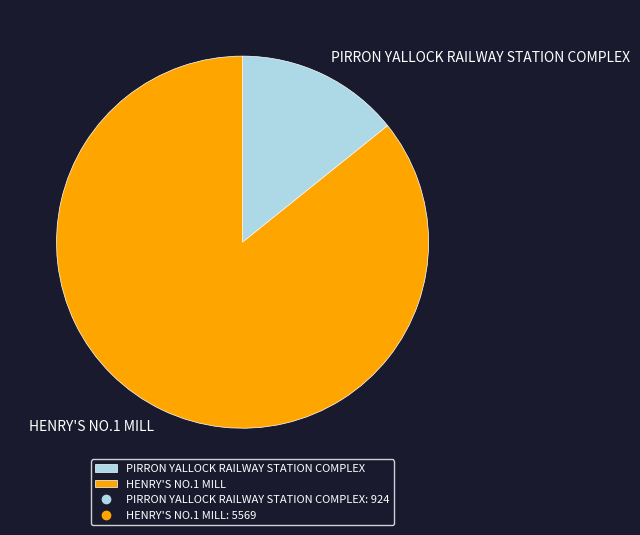

Do PIRRON YALLOCK RAILWAY STATION COMPLEX and HENRY'S NO.1 MILL together represent more than half of the pie?

Yes